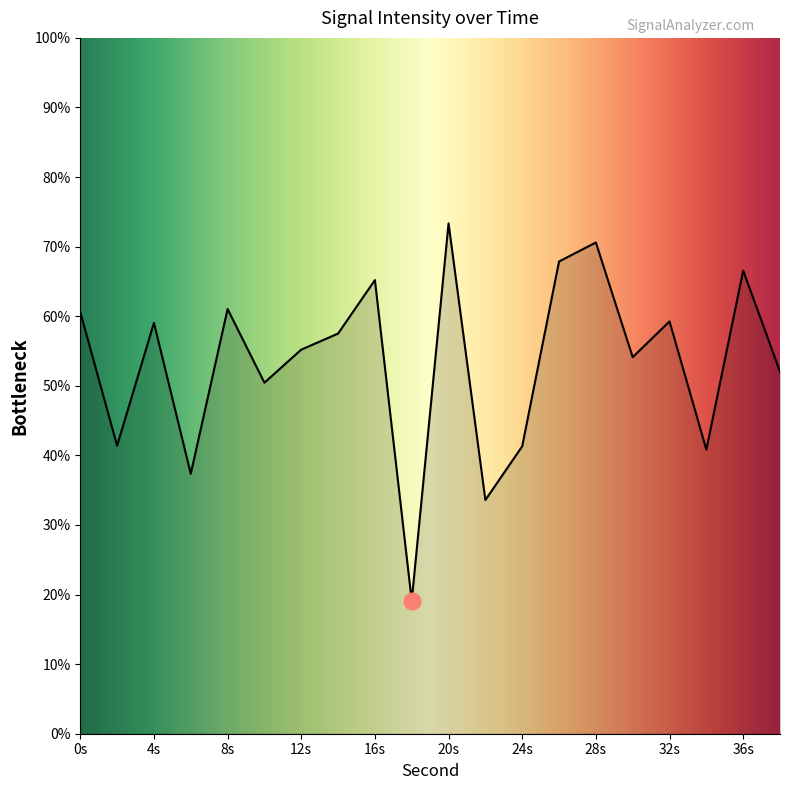

What is the maximum value shown in the chart?

73.3